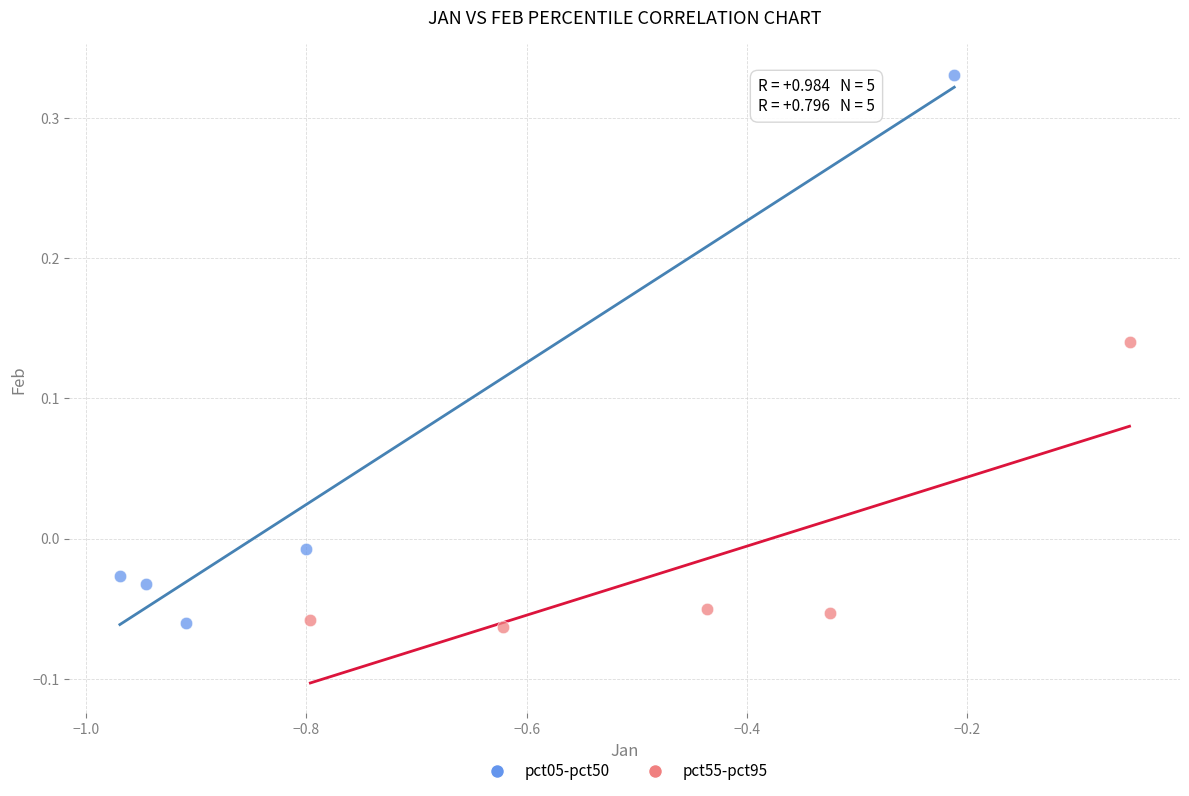

Which series reaches the maximum Y coordinate?

pct05-pct50